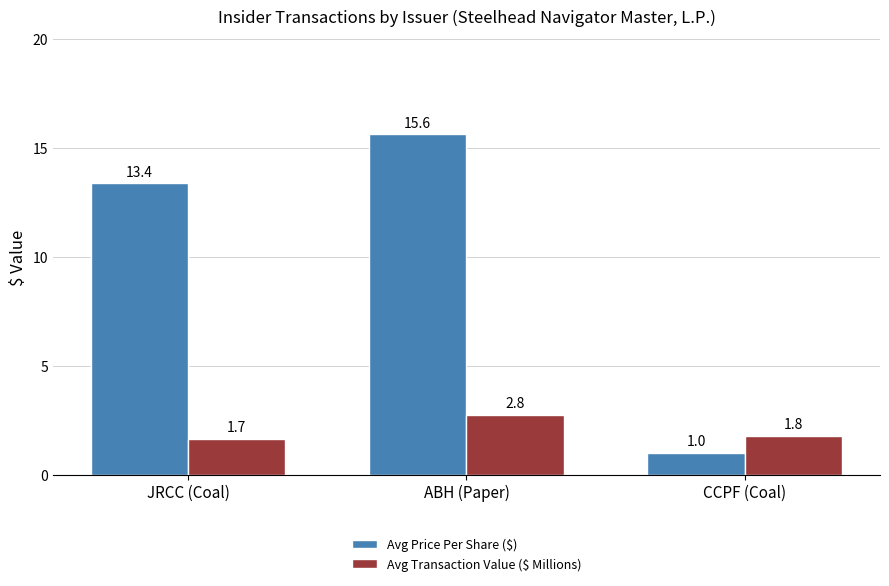

Reading left to right, what are all the values shown in this chart?

Avg Price Per Share ($): 13.4	15.6	1.0
Avg Transaction Value ($ Millions): 1.7	2.8	1.8